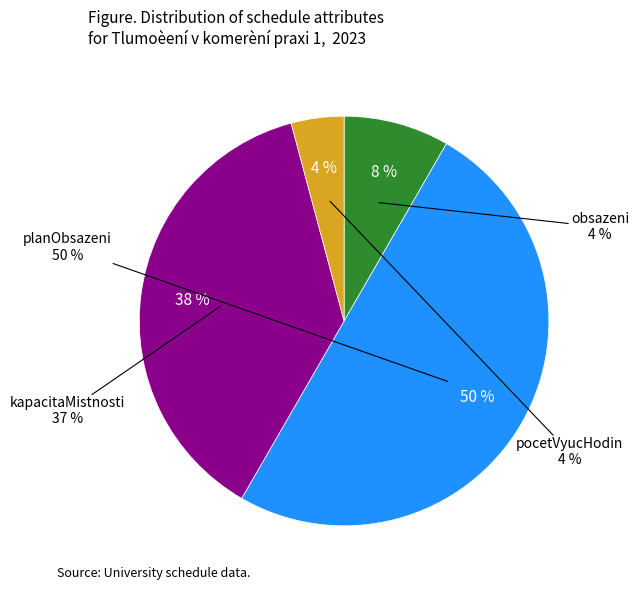

True or false: KRO/TKF1 (SD/323) accounts for 8% of the total.

False